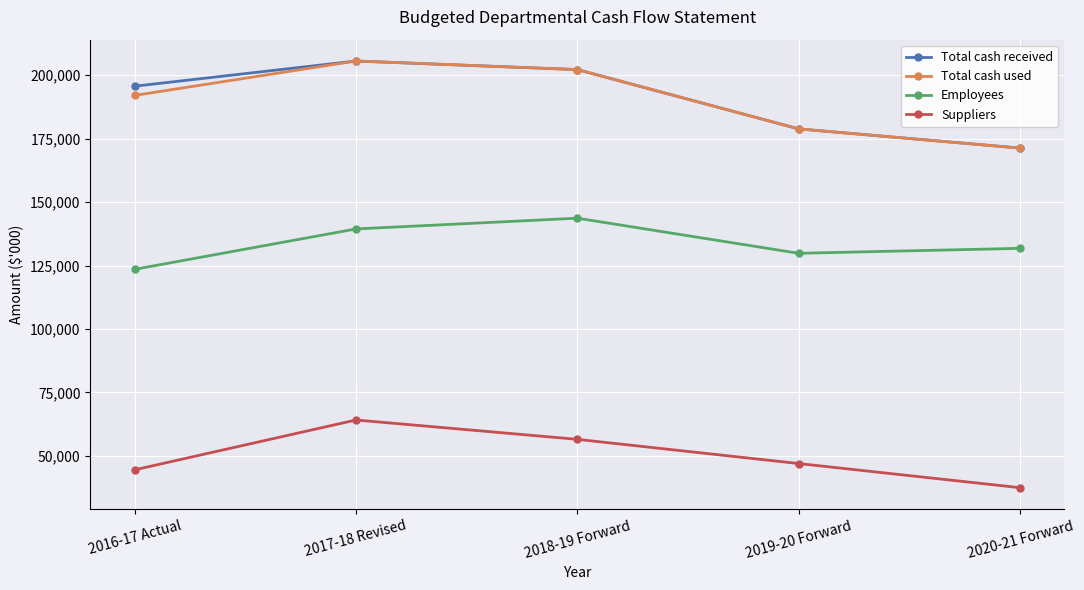

Read the Suppliers value at 2018-19 Forward, to the nearest 100.

56600